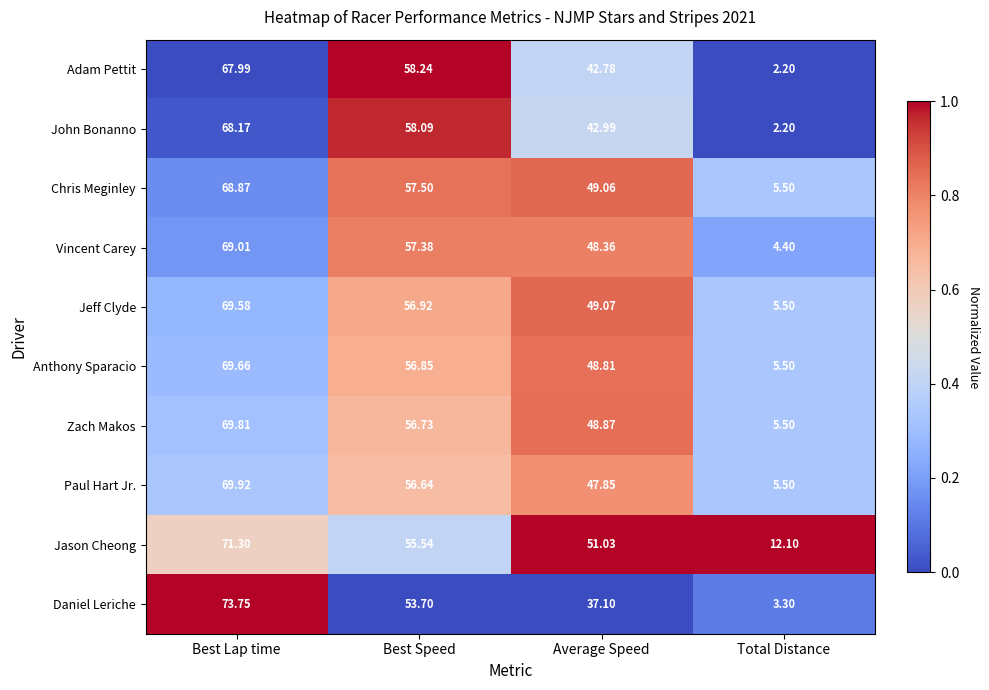

At which label does Jason Cheong reach its peak?

Best Lap time